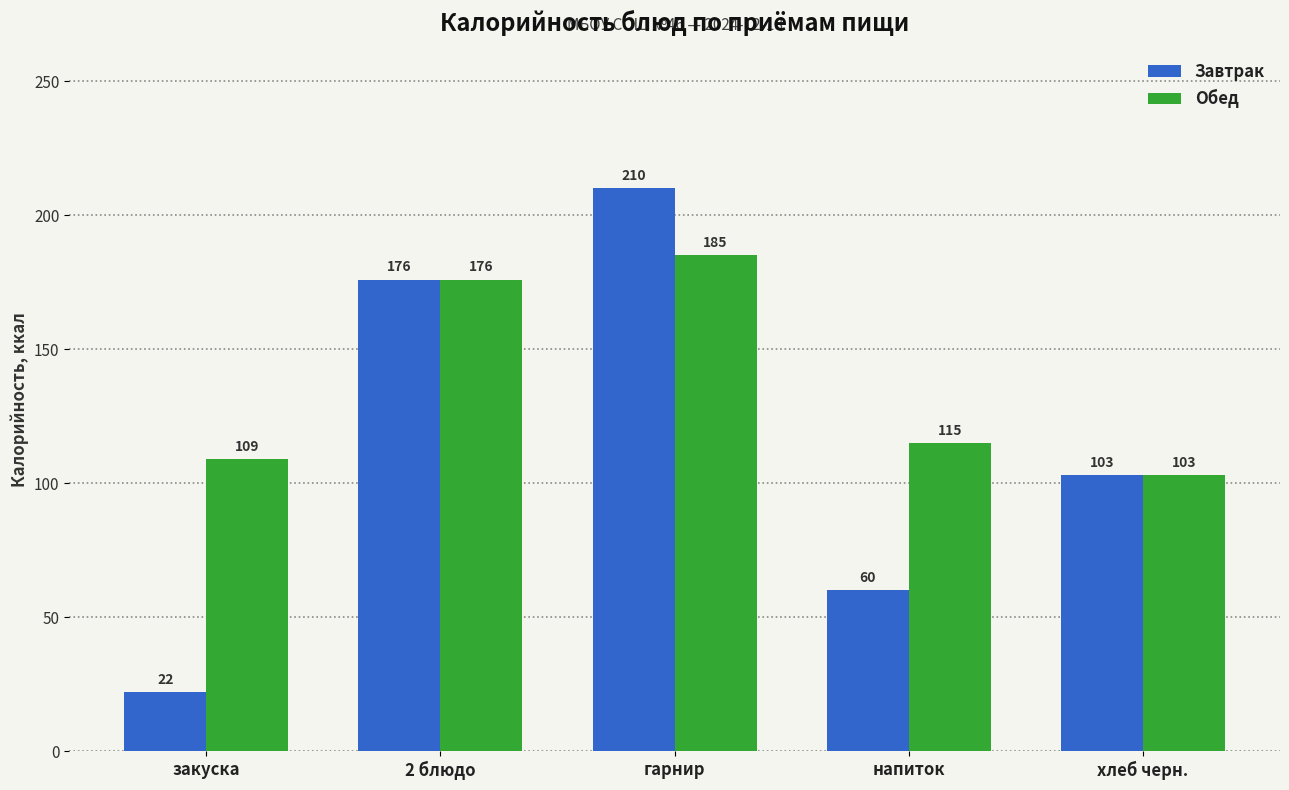

Reading left to right, transcribe all the data shown in this chart.

Завтрак: 22	176	210	60	103
Обед: 109	176	185	115	103